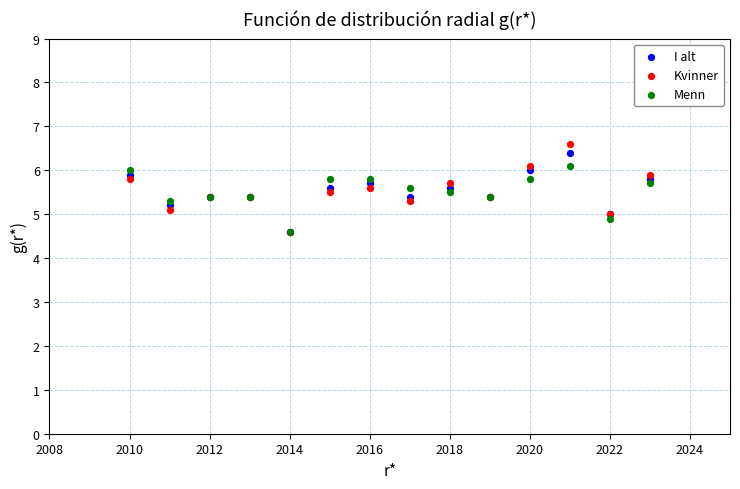

What are all the series names shown in the legend?

I alt, Kvinner, Menn